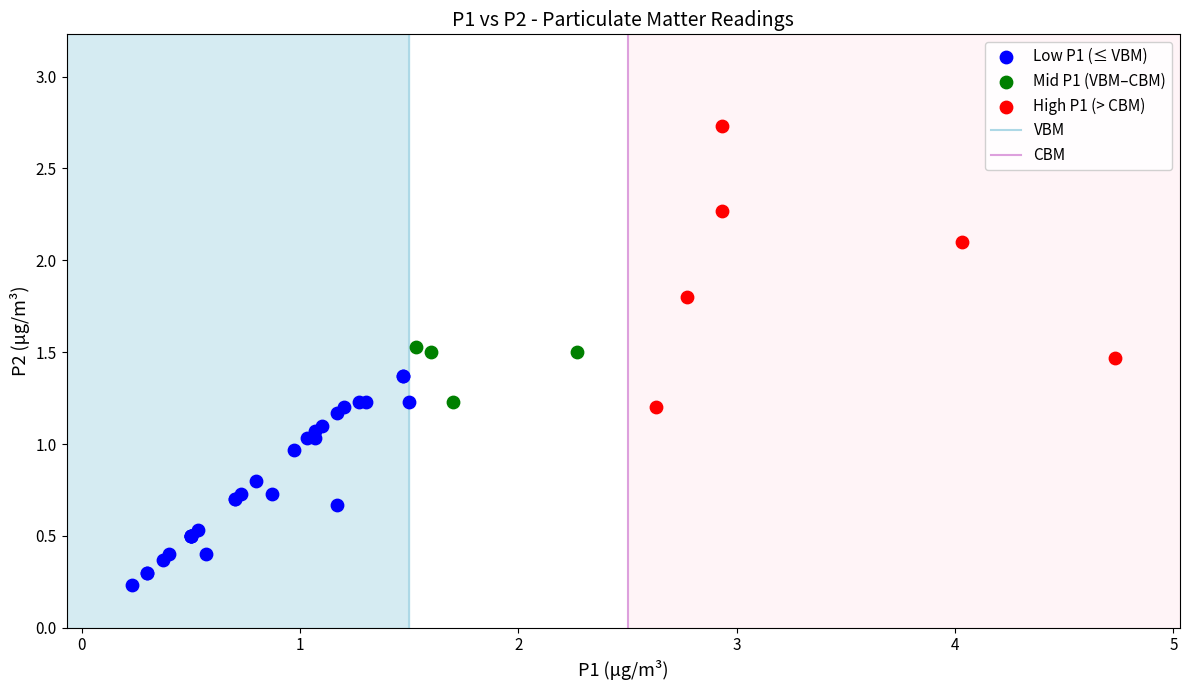

Which series reaches the maximum Y coordinate?

High P1 (> CBM)